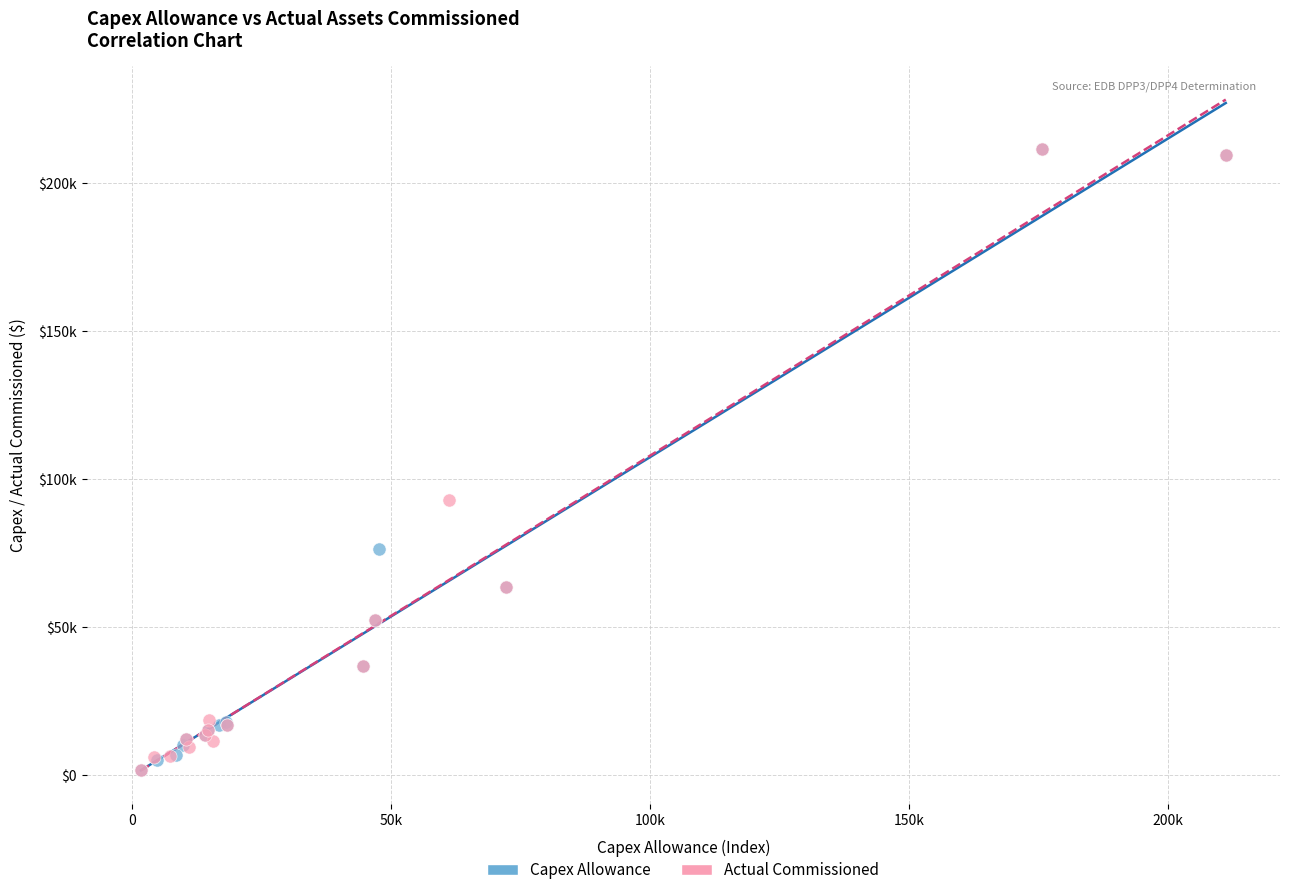

What are all the series names shown in the legend?

Capex Allowance, Actual Commissioned